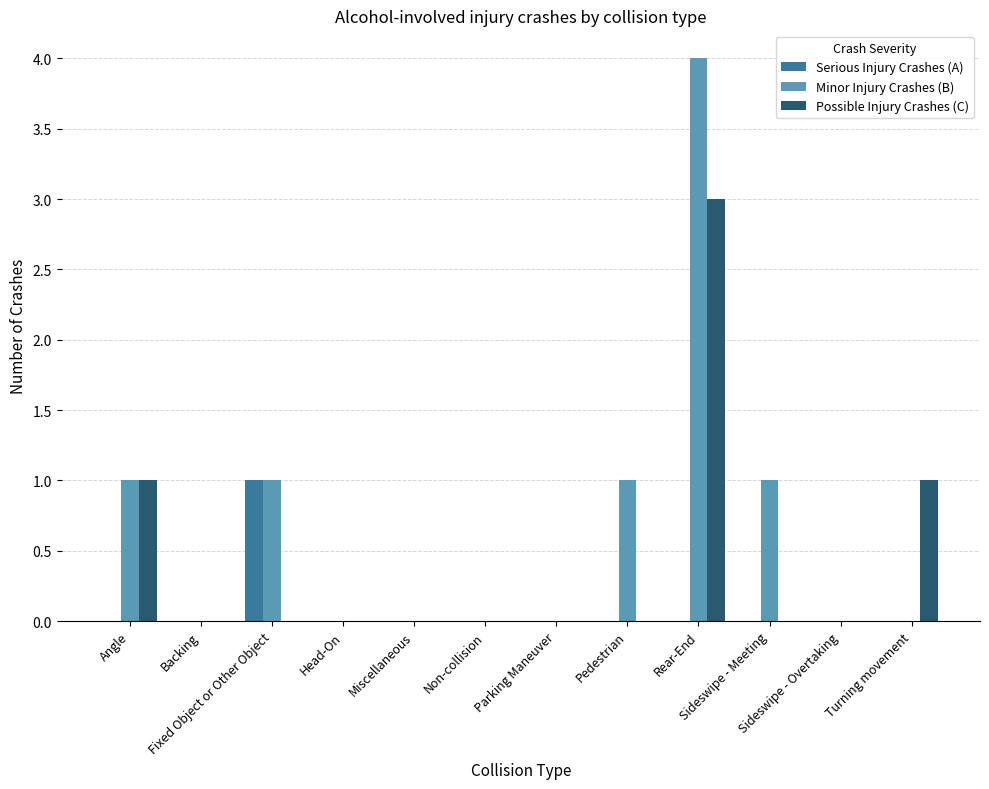

What is the maximum value shown in the chart?

4